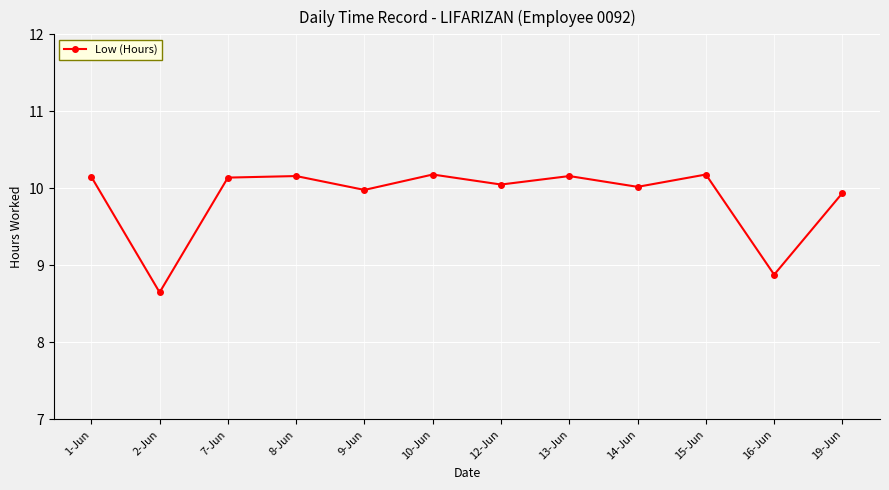

The value at 19-Jun is 6.9. True or false?

False